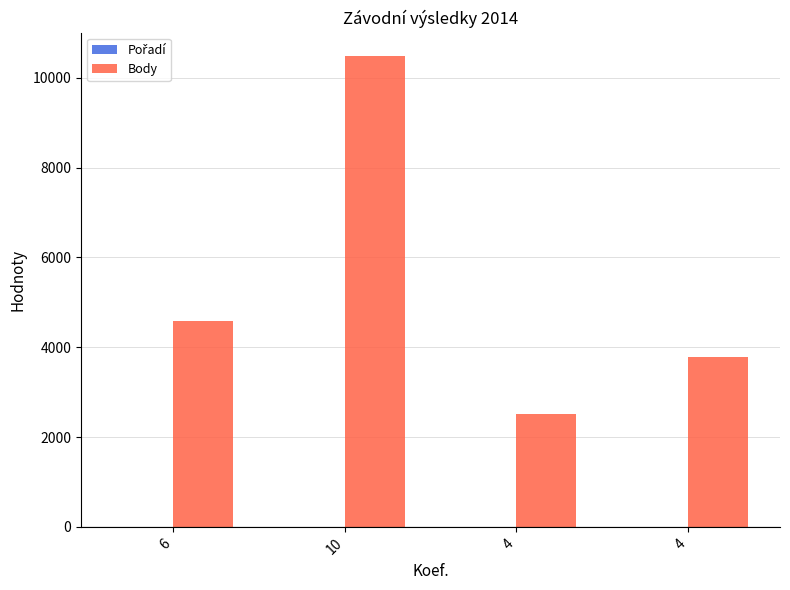

Is it true that Body equals 2177 at 6?

False